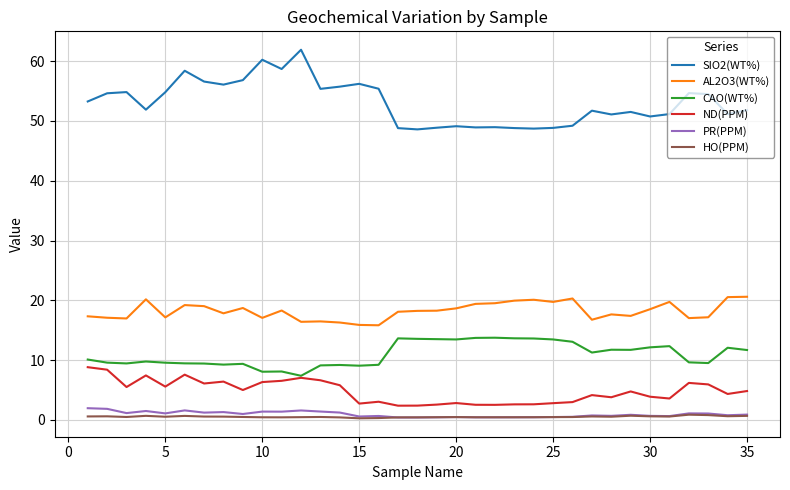

What is the greatest value displayed?

61.9